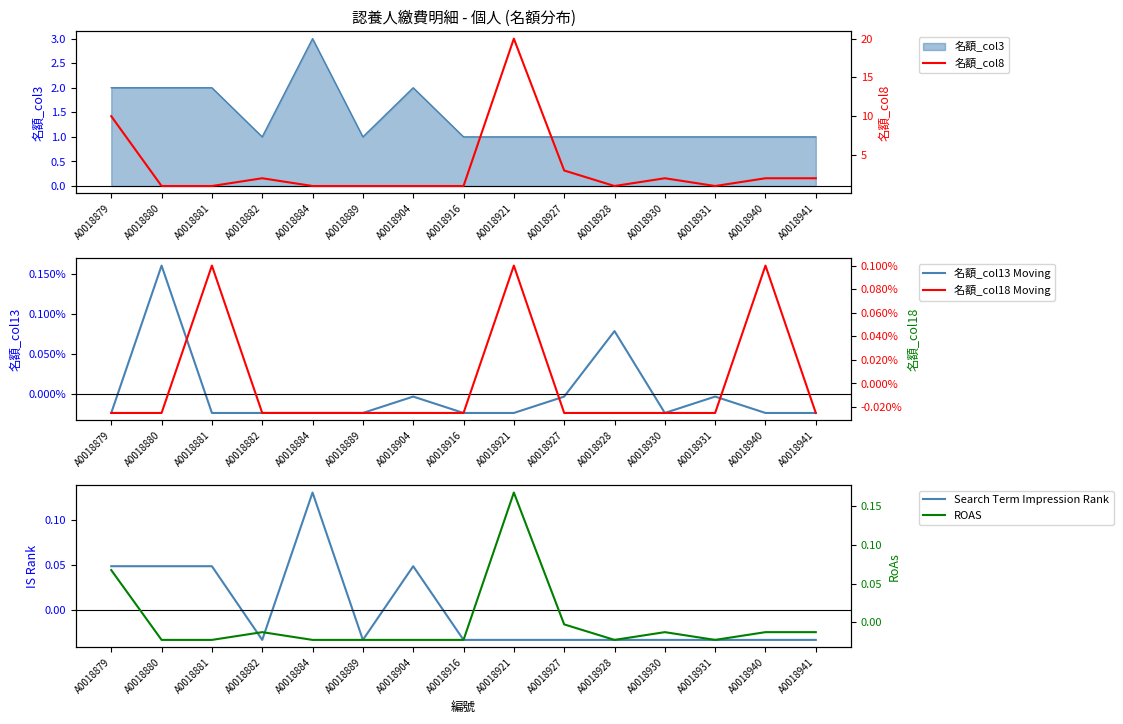

How many positive values does the 名額_col18 Moving series have?

3